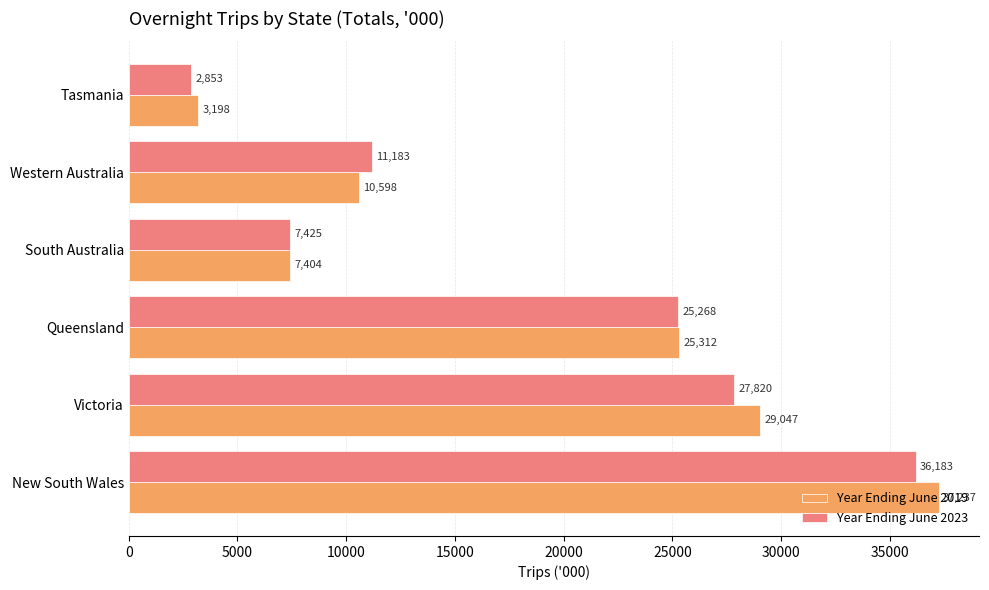

What is the maximum value shown in the chart?

37236.6